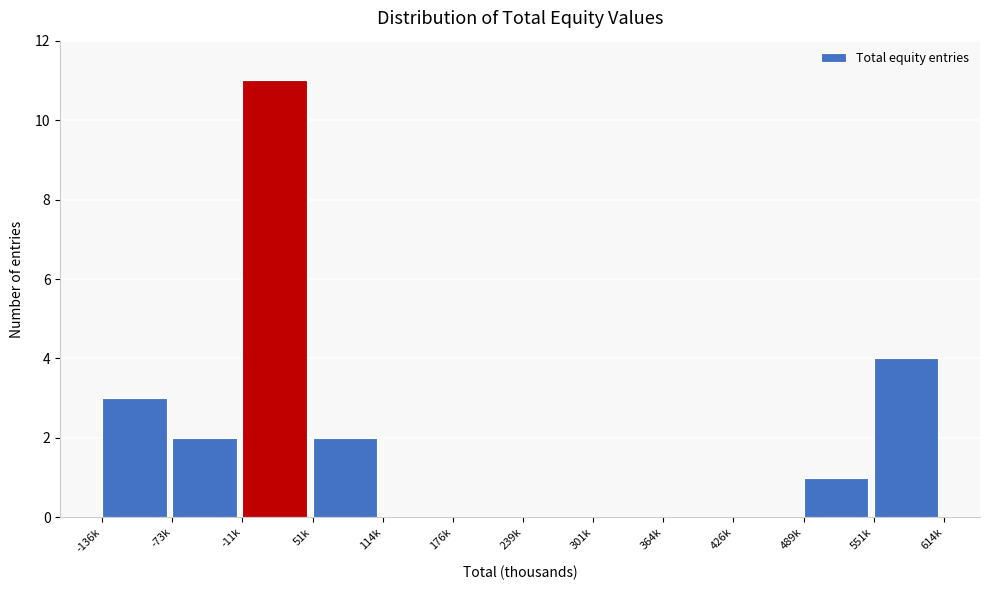

Reading left to right, what are all the values shown in this chart?

-136k=3	-73k=2	-11k=11	51k=2	114k=0	176k=0	239k=0	301k=0	364k=0	426k=0	489k=1	551k=4